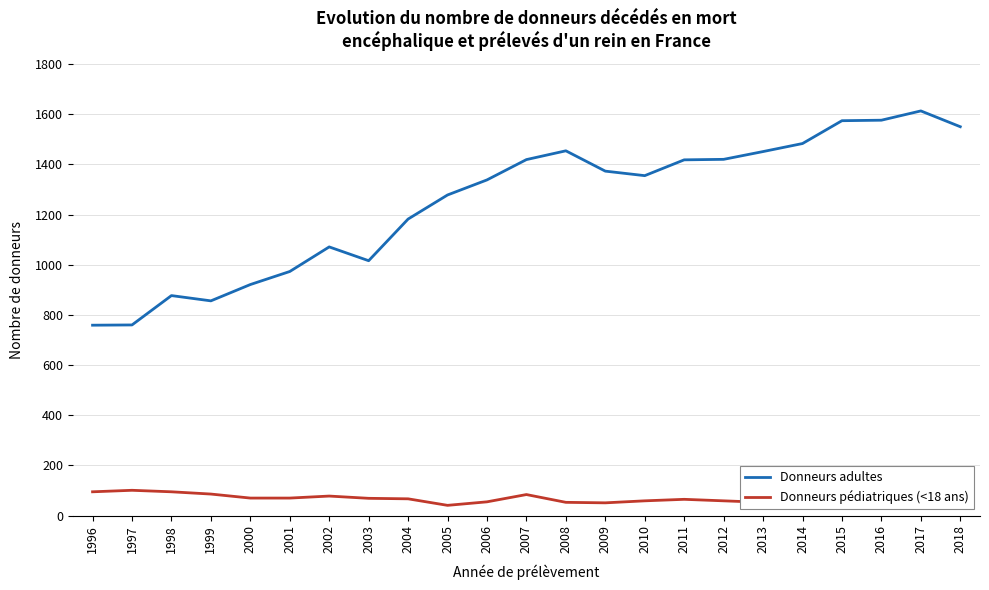

True or false: Donneurs adultes has more than 2 points higher than both neighbors.

True